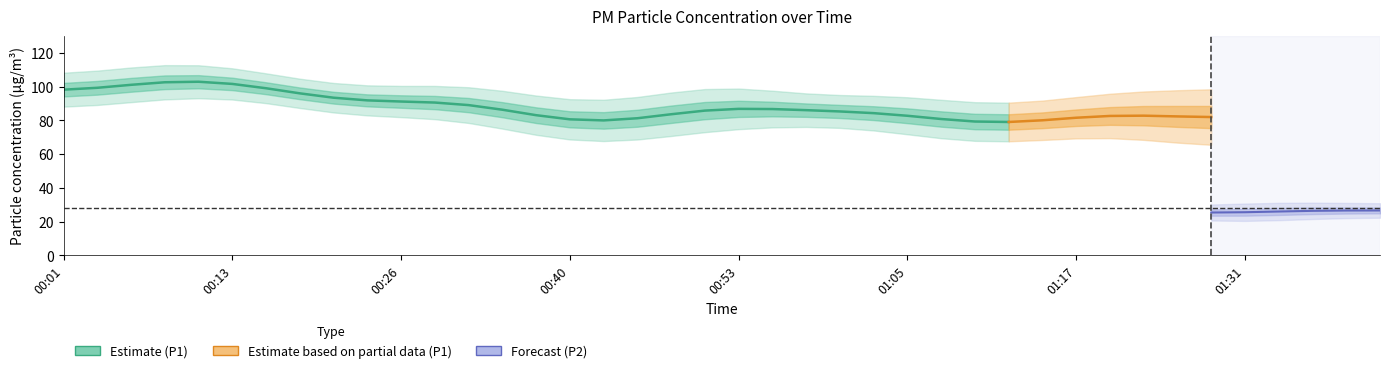

True or false: P1 and P2 cross at least once.

False